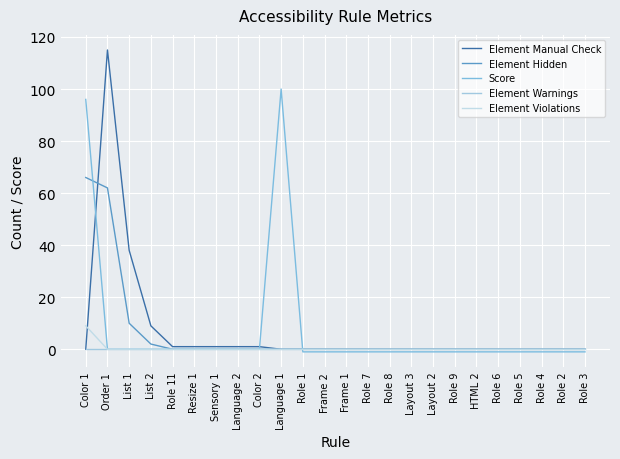

True or false: Element Hidden has a value of -44 at Role 6.

False